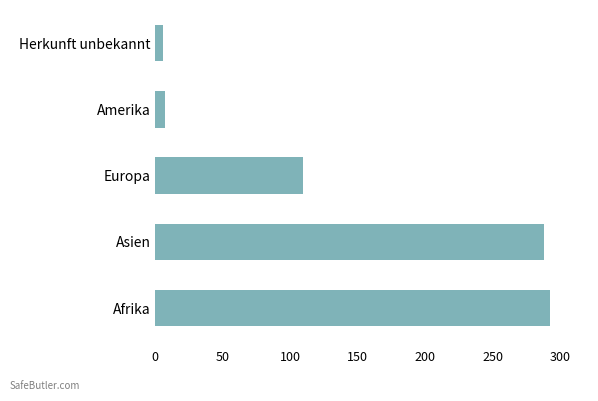

Between Afrika and Amerika, which is larger?

Afrika